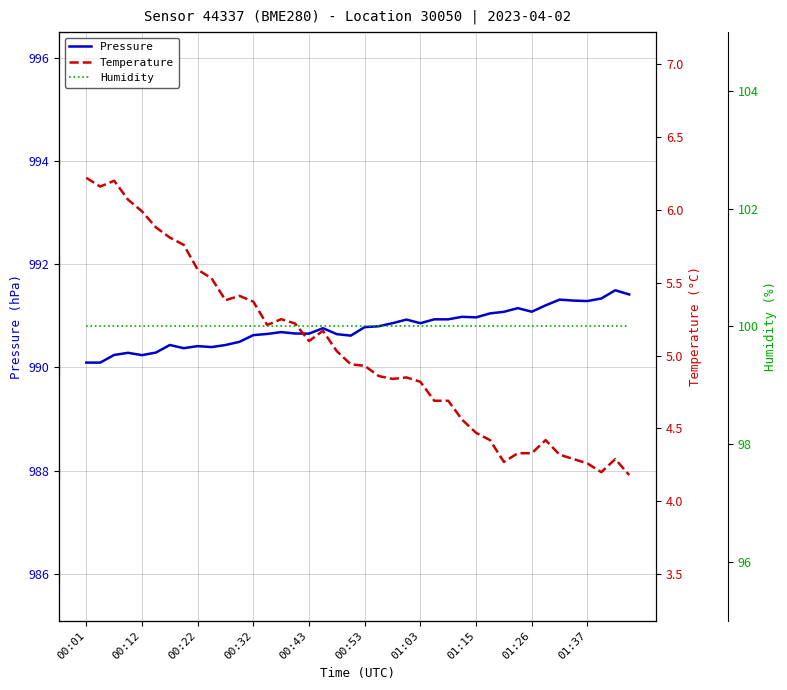

What are all the series names shown in the legend?

Pressure, Temperature, Humidity